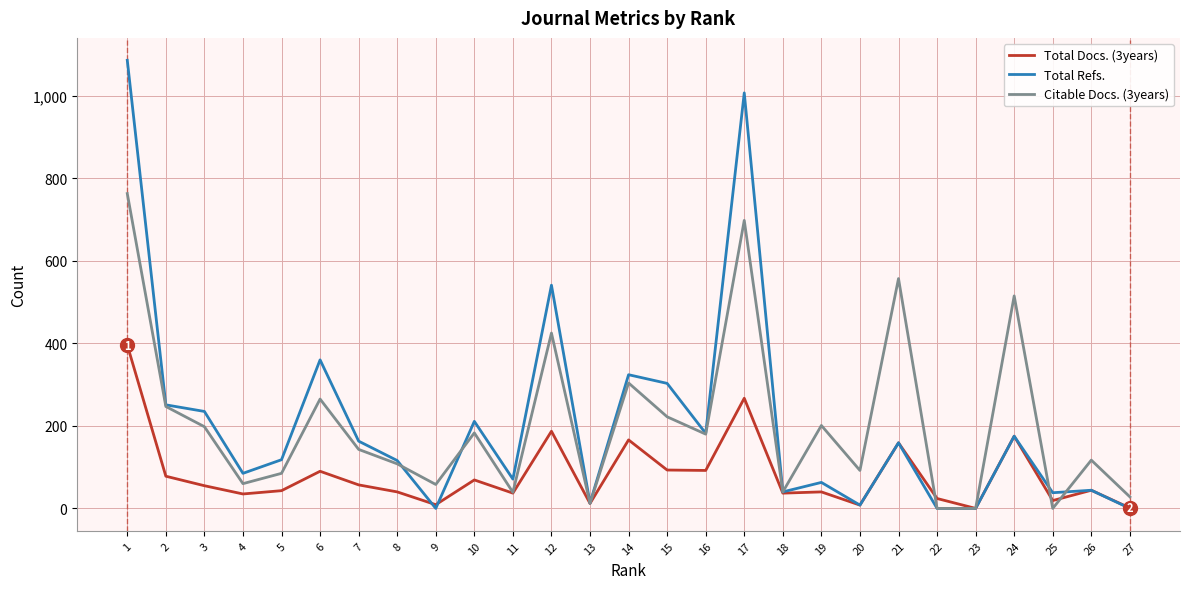

Is the value of Total Docs. (3years) at 20 greater than the value of Total Refs. at 7?

No